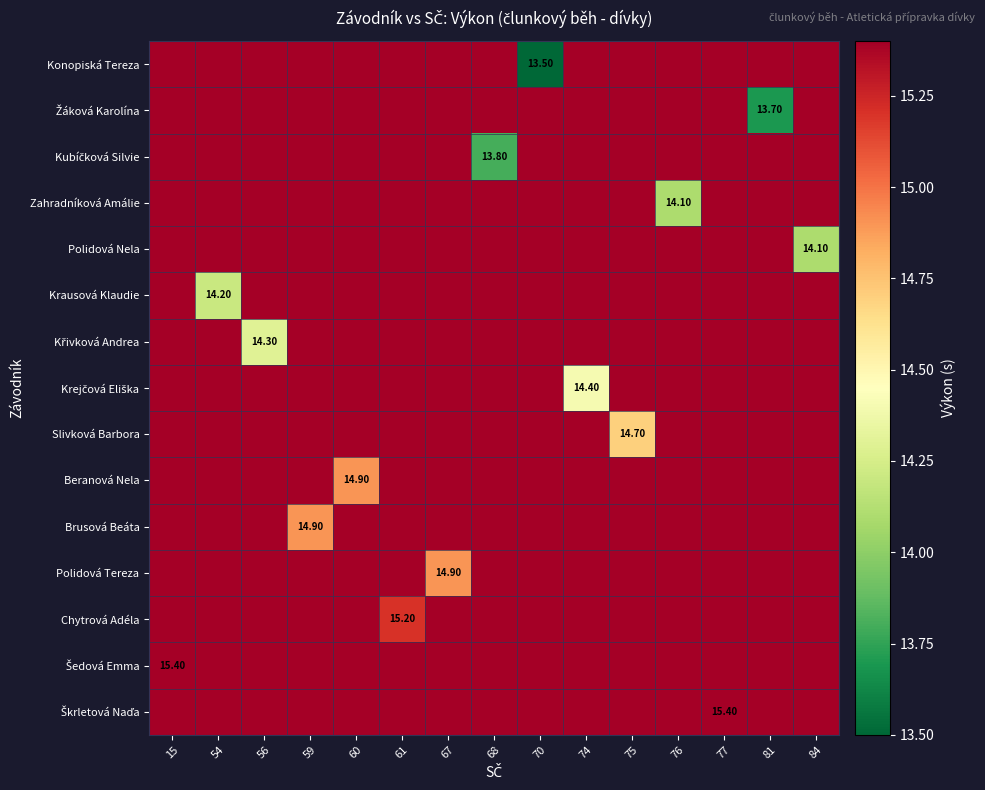

How many data points does each series have?

15